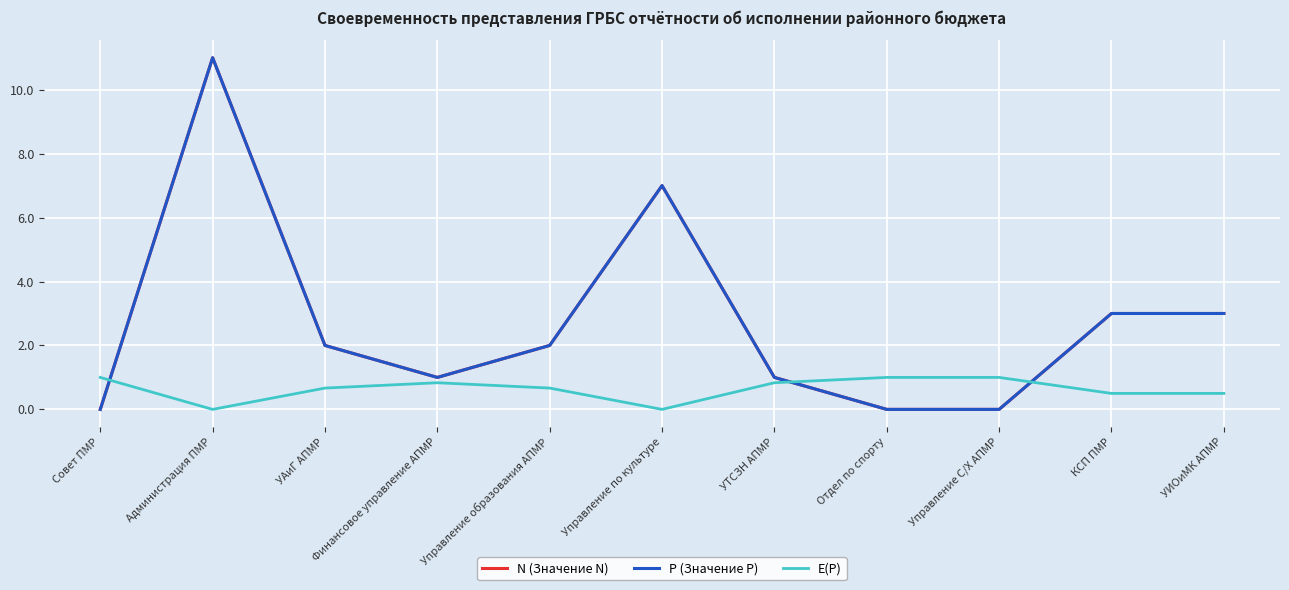

What is the total value across all series at Совет ПМР?

1.0